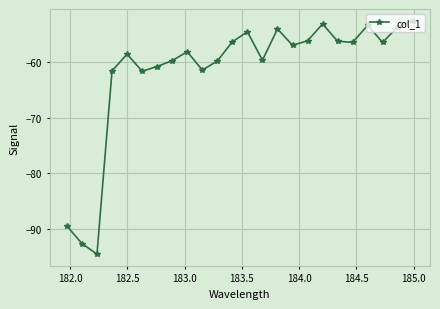

What is the greatest value displayed?

-52.5